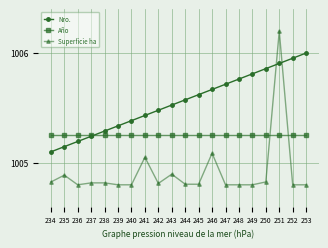

Is the value of Superficie ha at 249 greater than the value of Nro. at 236?

No